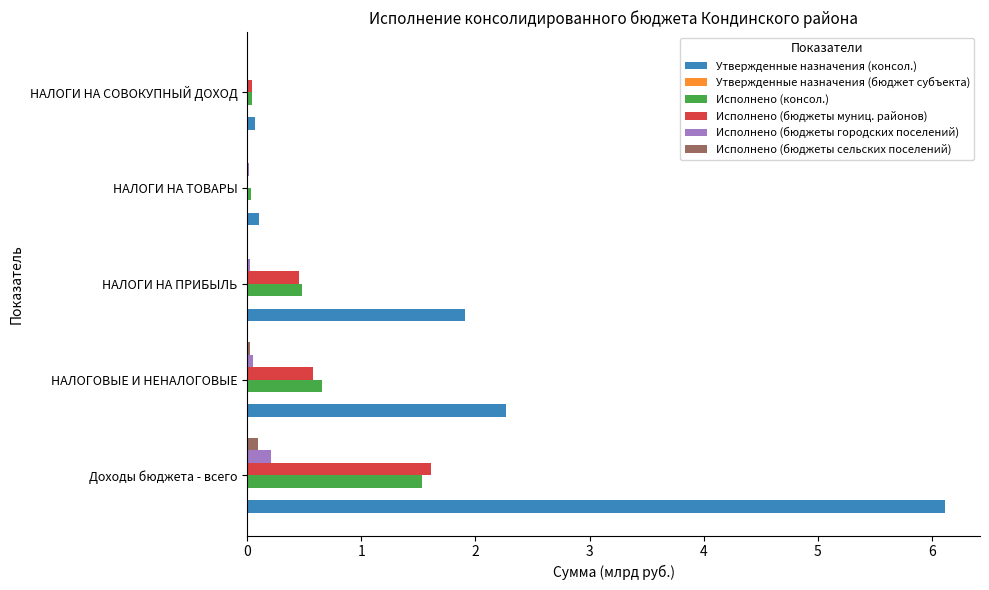

The value of Утвержденные назначения (консол.) at Доходы бюджета - всего is 6.1. True or false?

True